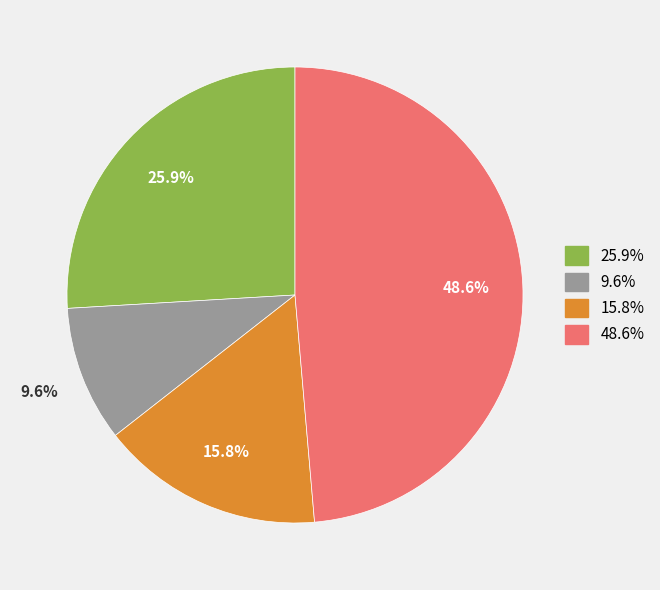

To the nearest percent, what is the difference between the largest and smallest slice percentages?

39%